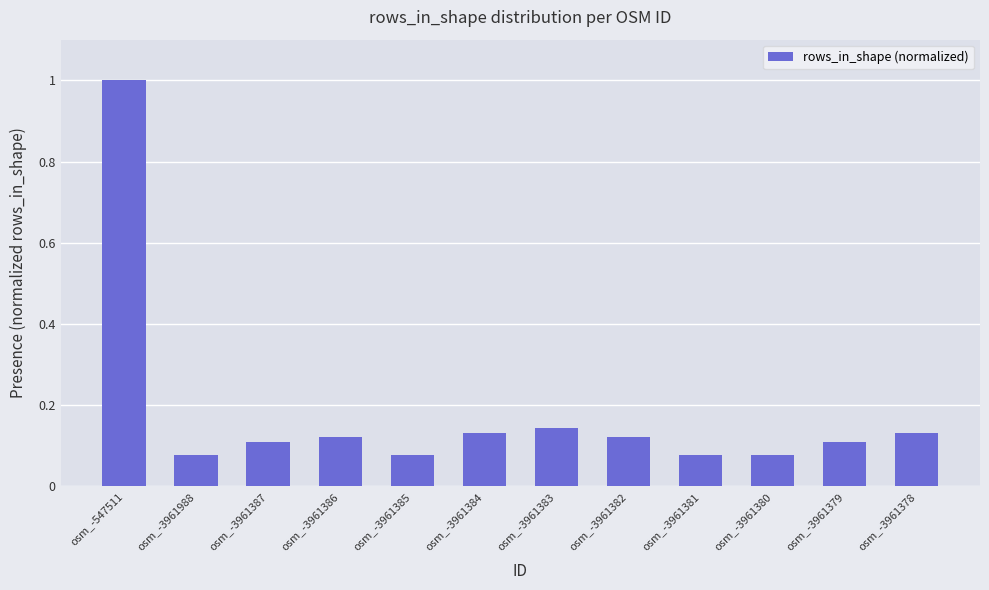

What is the sum of all values?

2.2